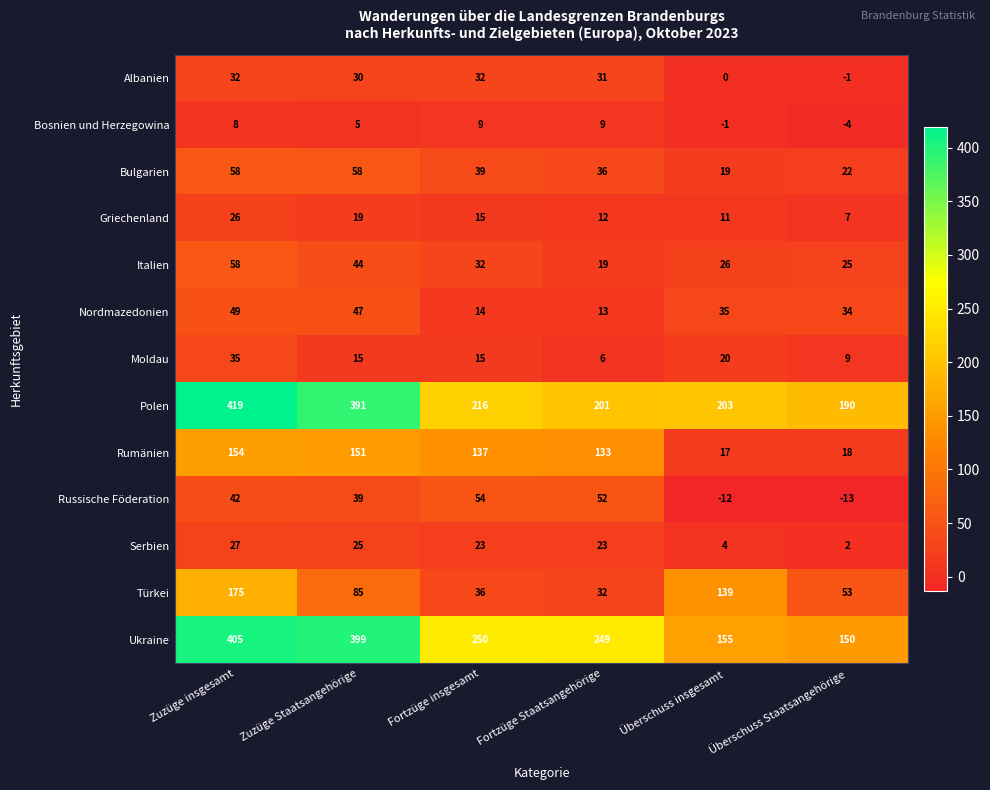

Which series has the largest range (max minus min)?

Ukraine